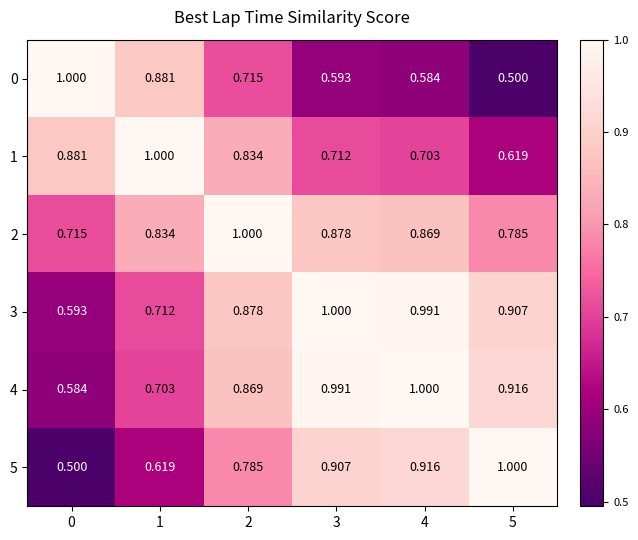

Is the value of 5 at 4 greater than the value of 4 at 1?

Yes